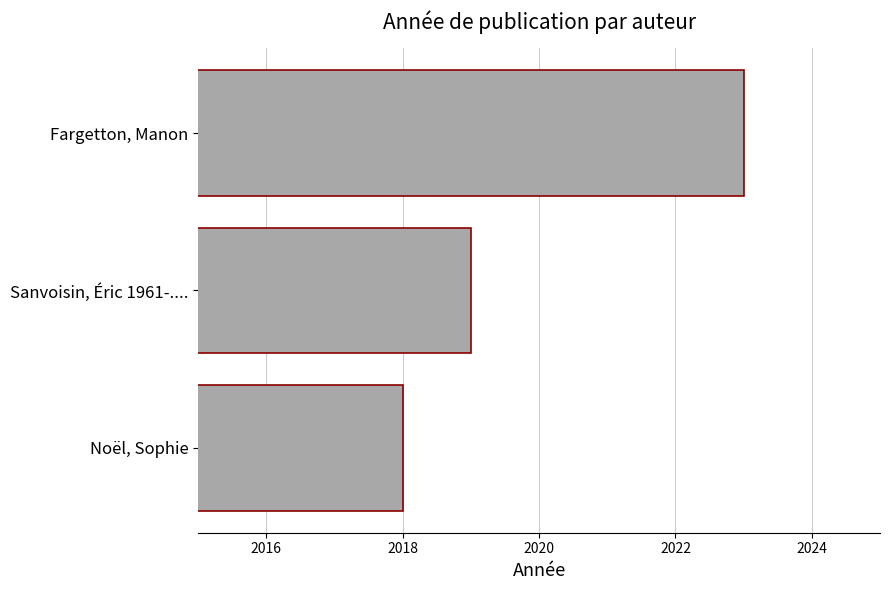

The chart shows a value of 945 at Sanvoisin, Éric 1961-..... True or false?

False